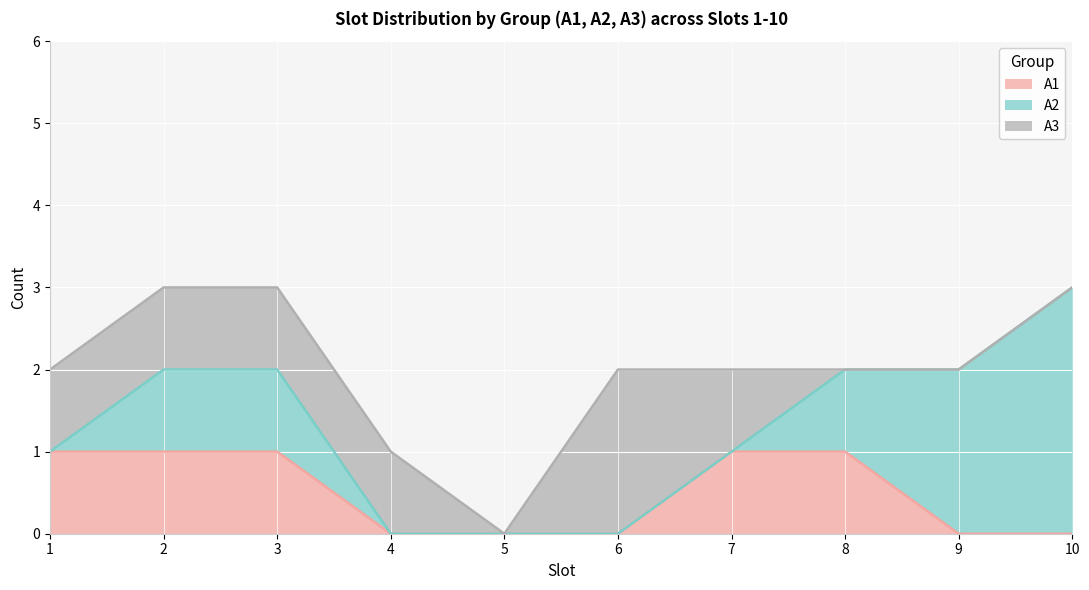

Count the number of data series in this chart.

3